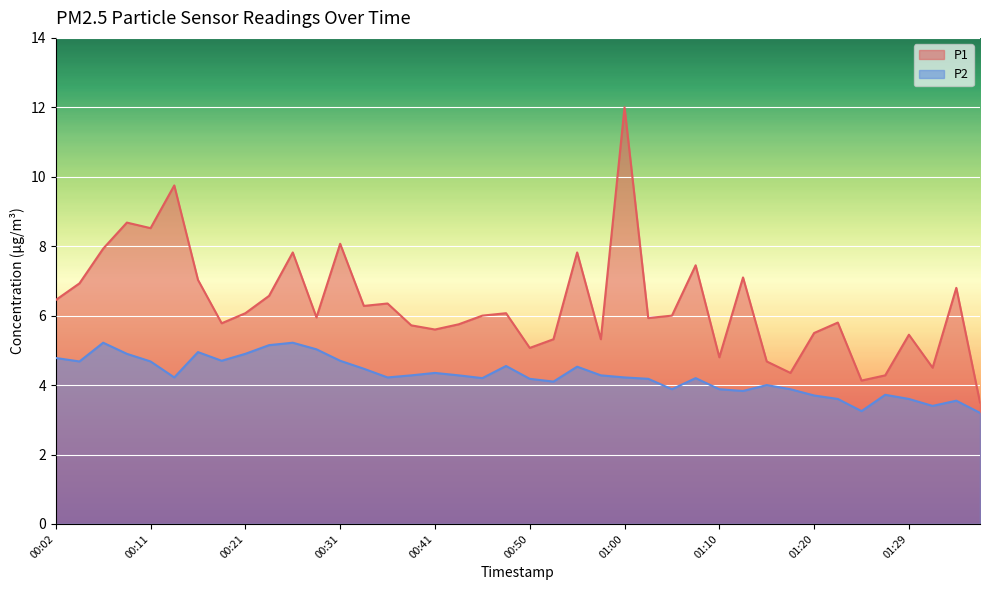

Rank the series by their maximum value, from lowest to highest.

P2, P1